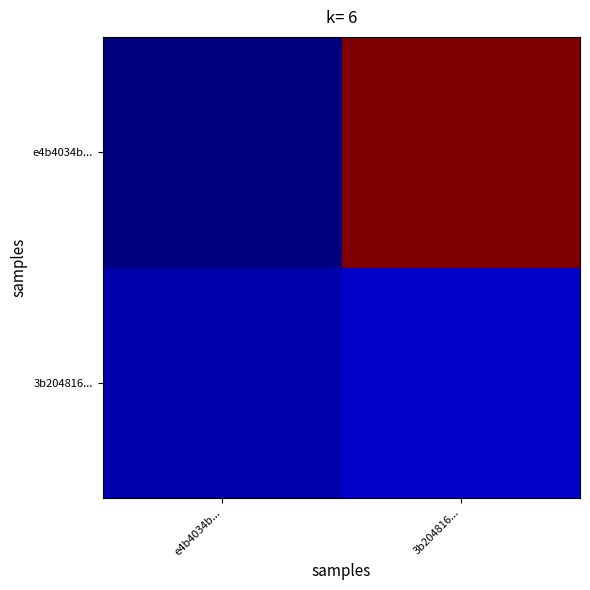

At how many categories does at least one series exceed 0?

2